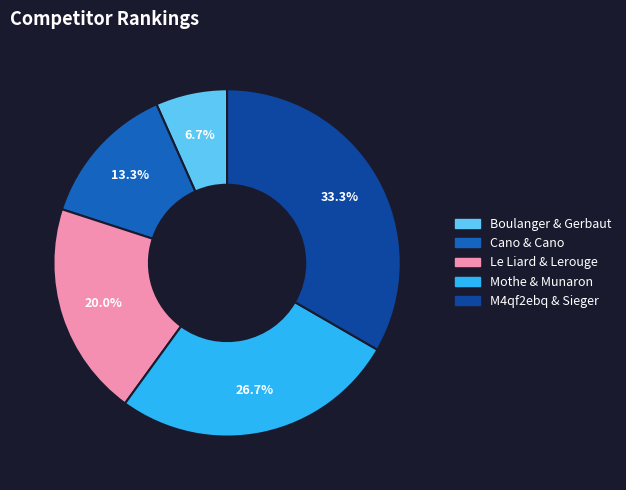

What is the ratio of the value at Cano & Cano to the value at Mothe & Munaron?

0.5